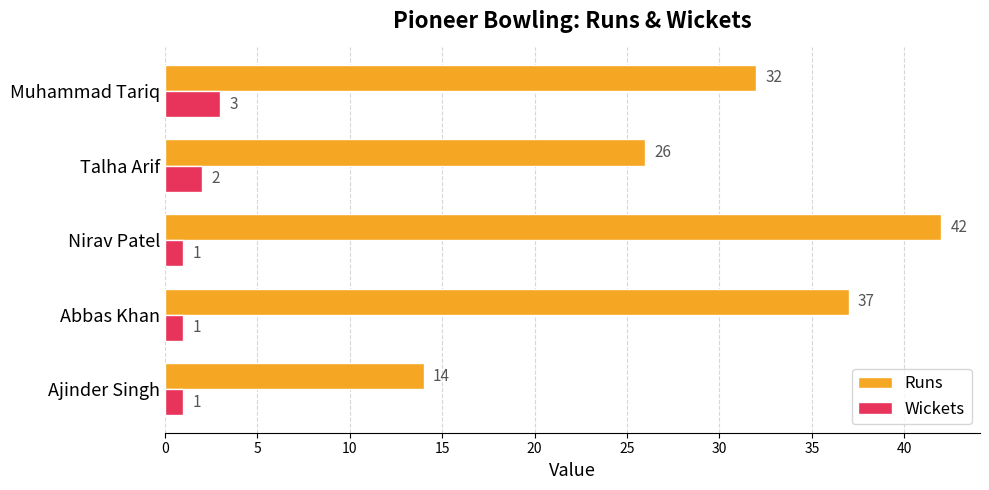

Count the number of categories in the chart.

5